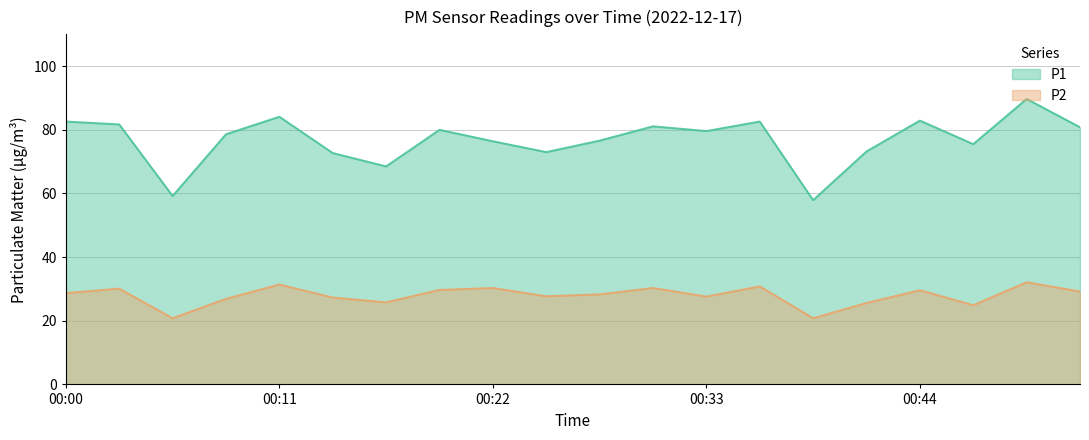

At 00:36, list the series in order from smallest to largest.

P2, P1